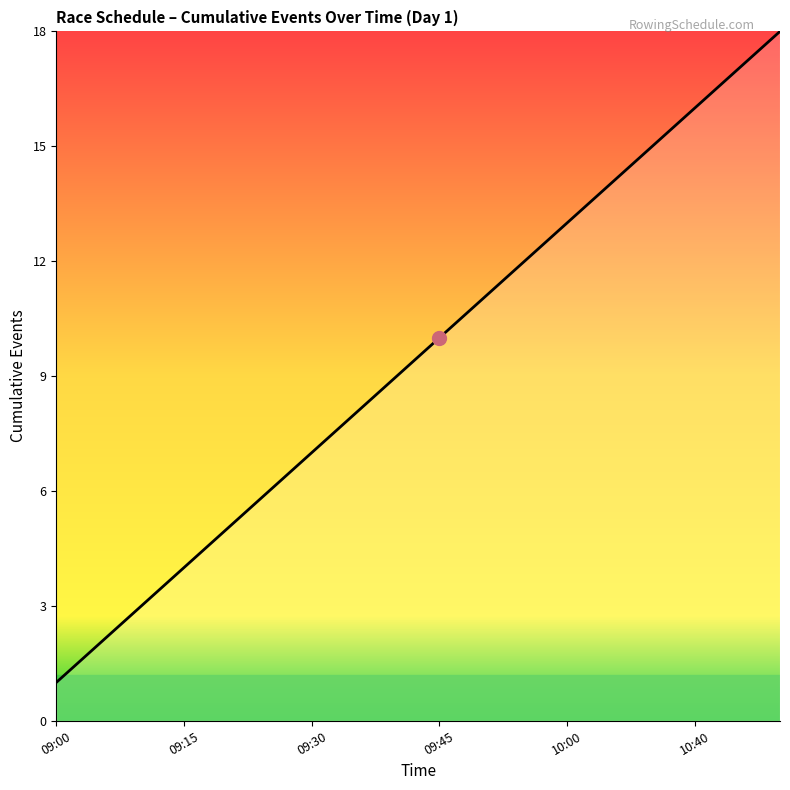

What is the difference between the maximum and minimum values?

17